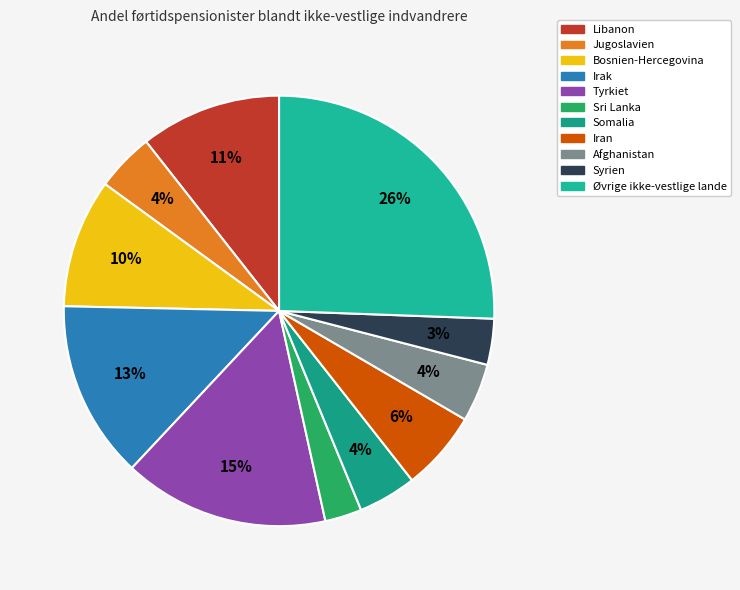

What is the total percentage of Jugoslavien and Syrien?

7.8%